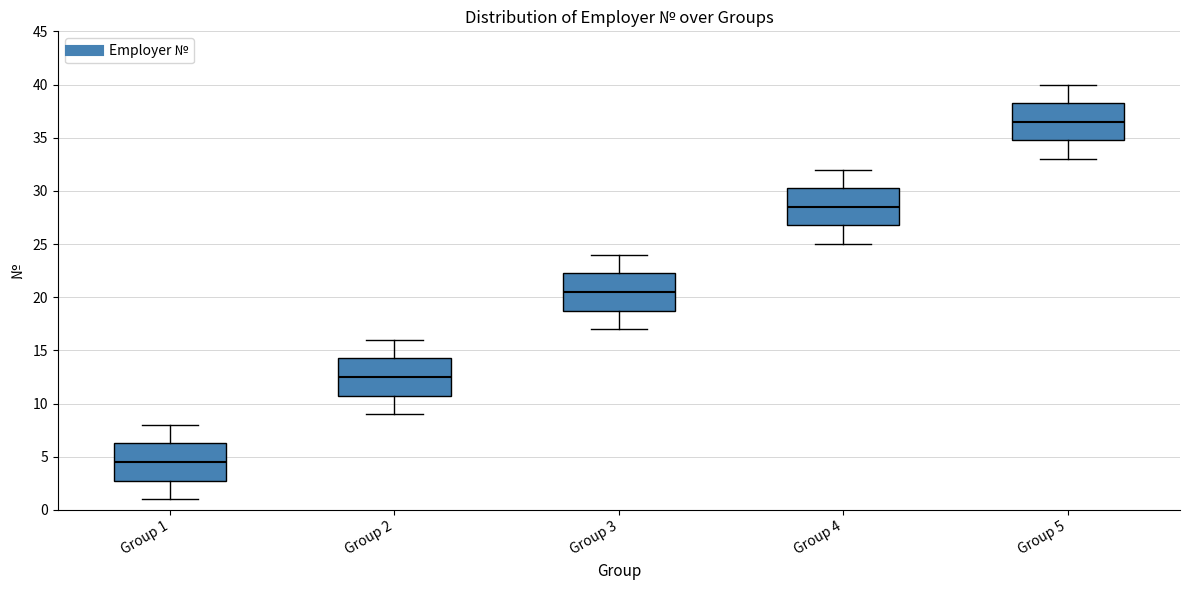

Where does the upper whisker of the box for Group 1 end on the y-axis? The values are not printed on the chart, so give them approximately, as read against the axis.

8.0